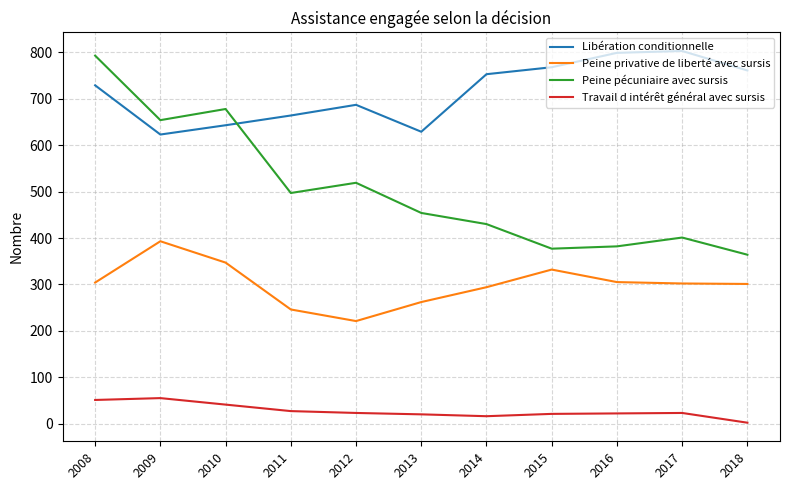

What is the total value across all series at 2015?

1498